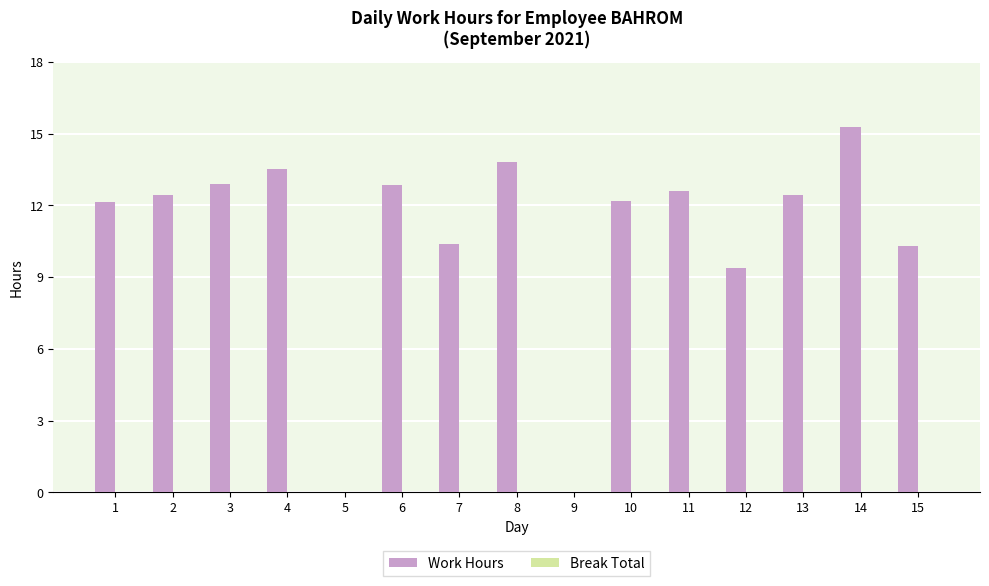

How many categories are shown in the chart?

15